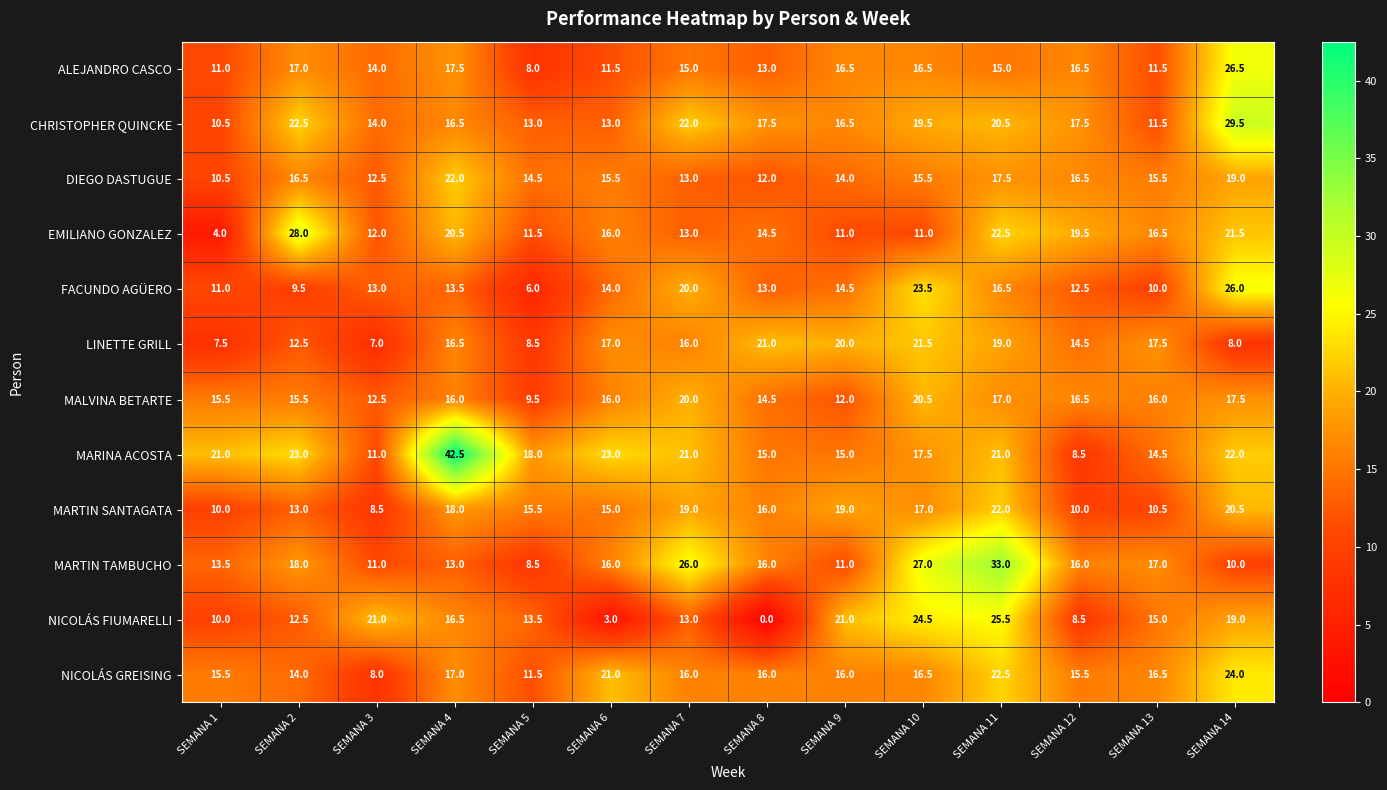

Which category has the lowest value in the EMILIANO GONZALEZ series?

SEMANA 1